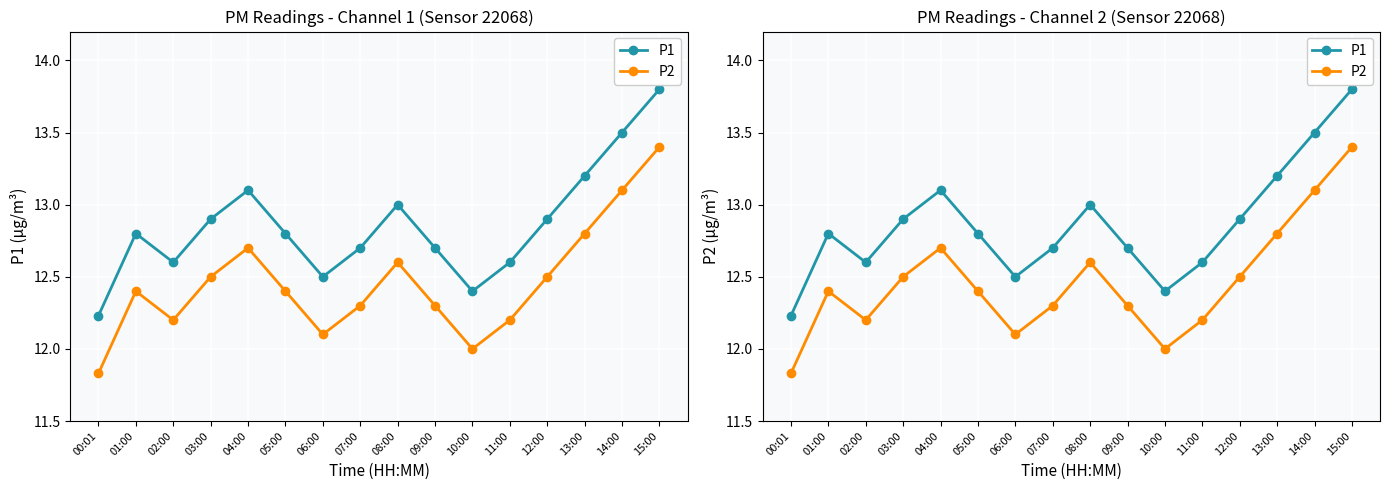

What is the difference between the second highest and minimum values in the P1 series?

1.3